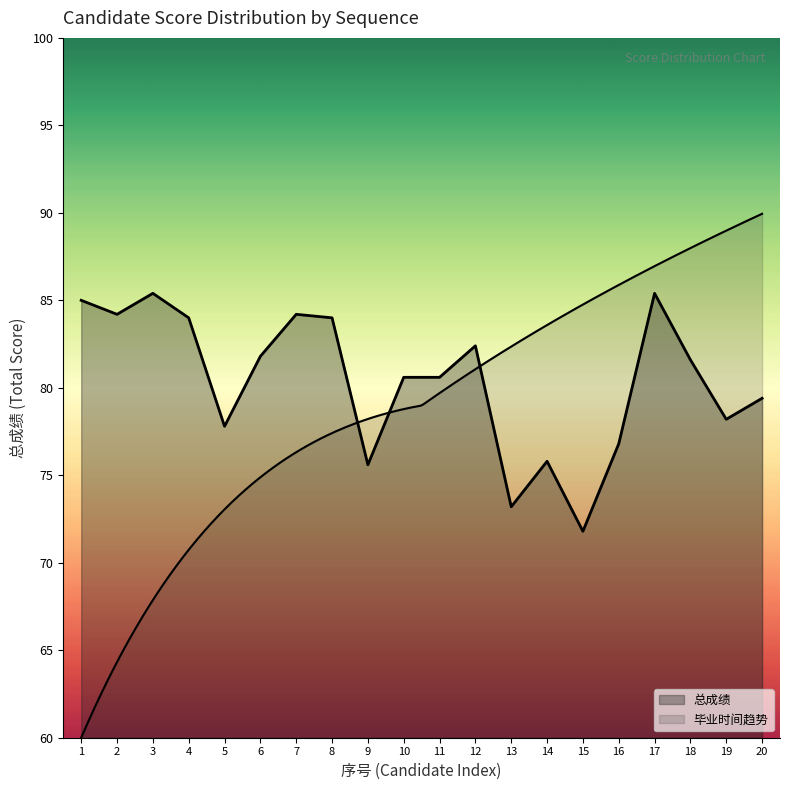

Which category has the lowest value across all series?

15